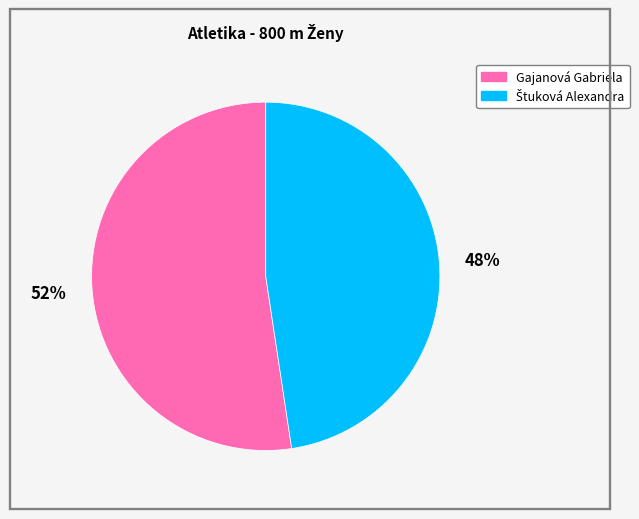

Is there any slice that represents more than half of the pie?

Yes